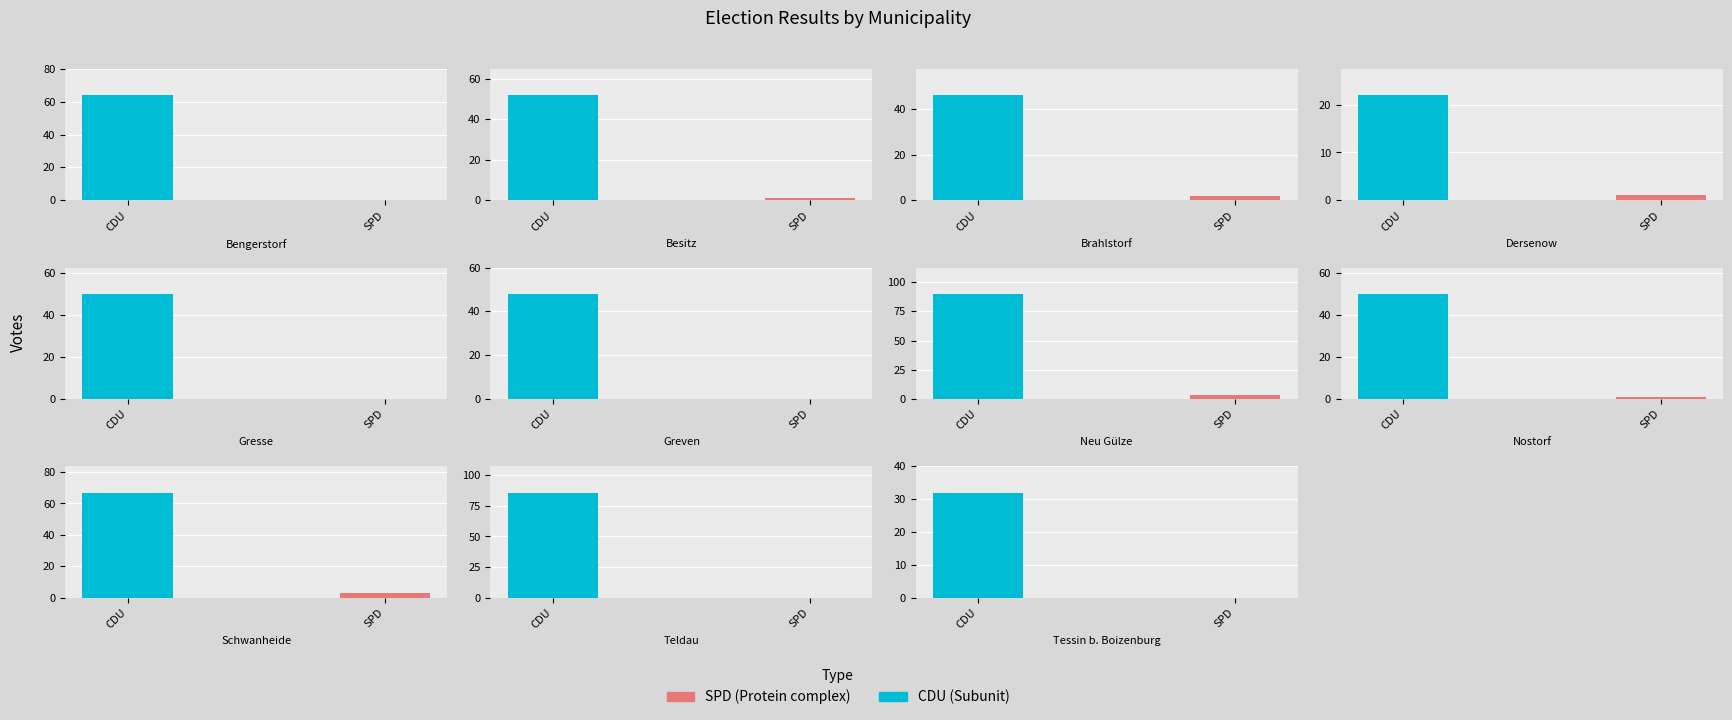

What are all the series names shown in the legend?

SPD, CDU